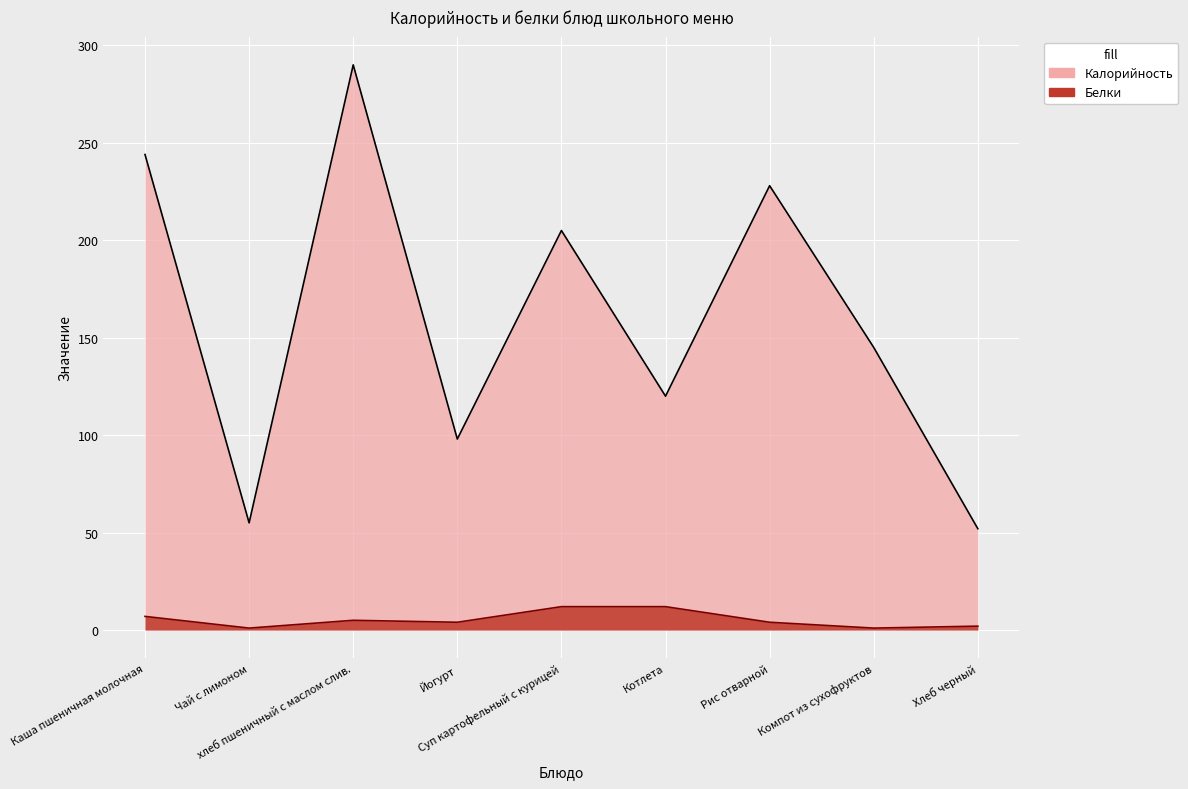

Is the value of Калорийность at хлеб пшеничный с маслом слив. greater than the value of Белки at Хлеб черный?

Yes